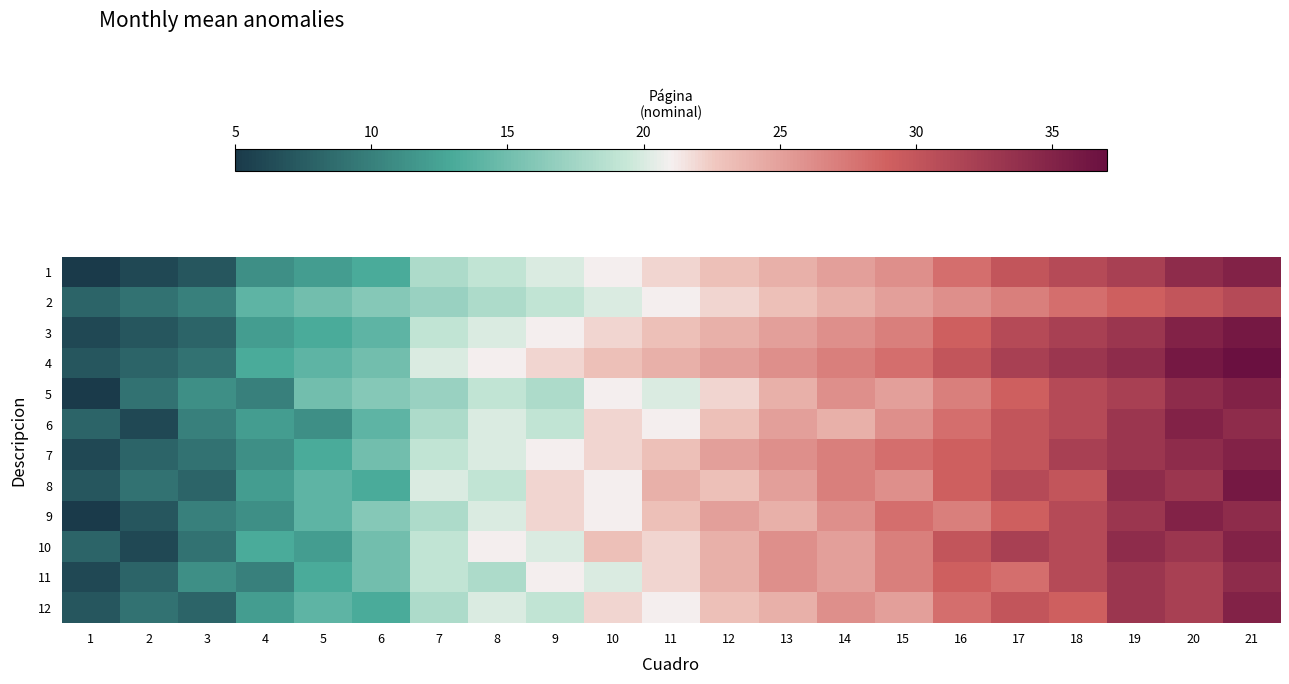

What is the difference between the highest and lowest values at 3?

4